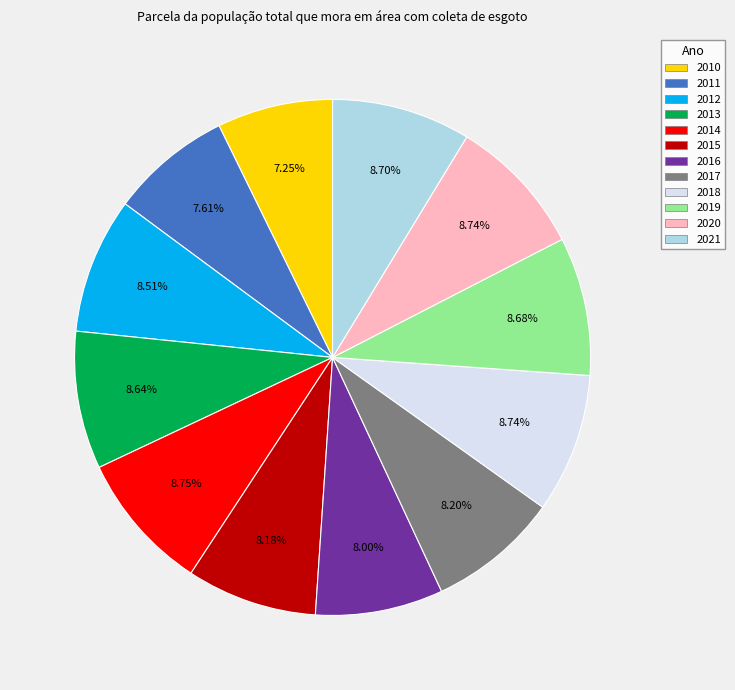

To the nearest percent, what is the difference between the 2010 and 2013 slice percentages?

1%